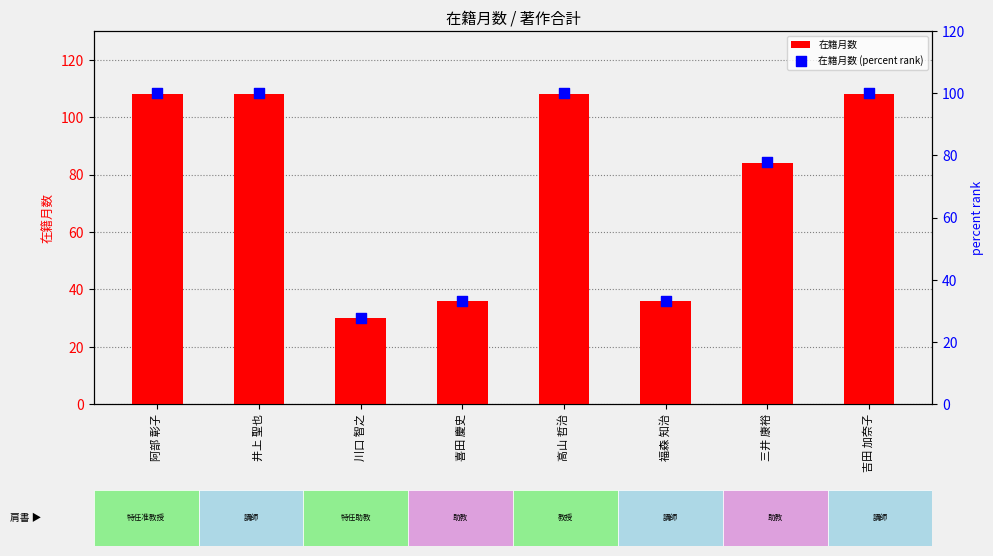

What is the total value across all series at 吉田 加奈子?

208.0